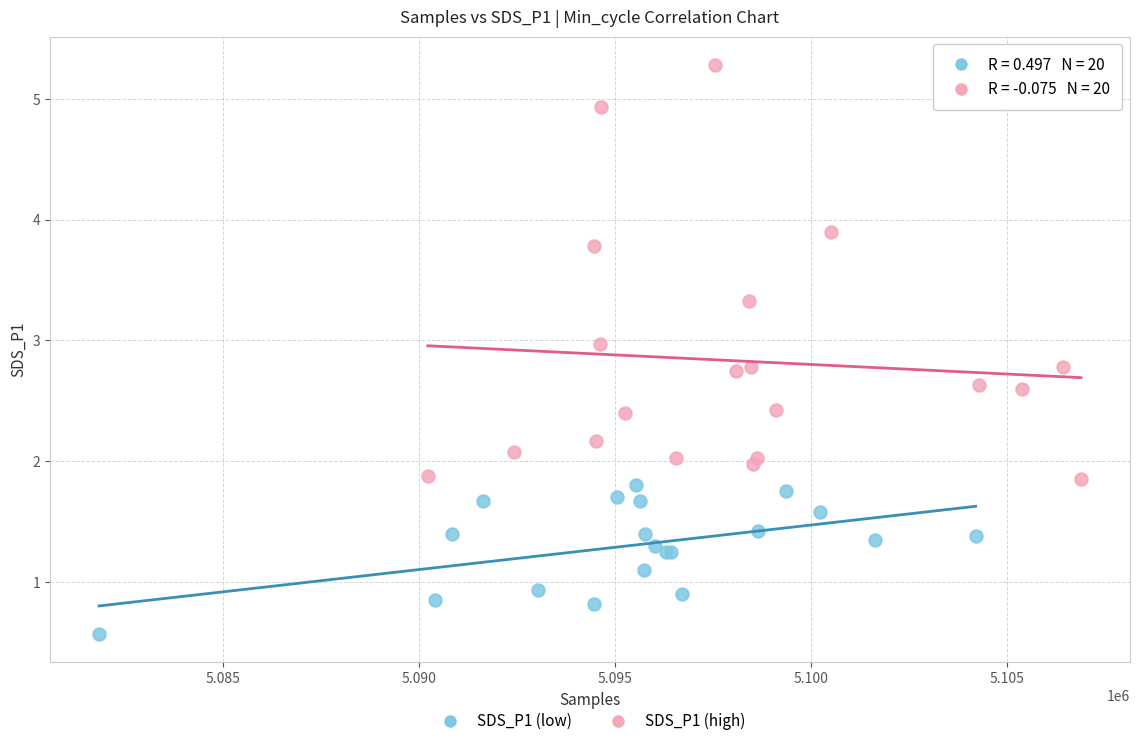

Which series contains the lowest Y value?

SDS_P1 (low)